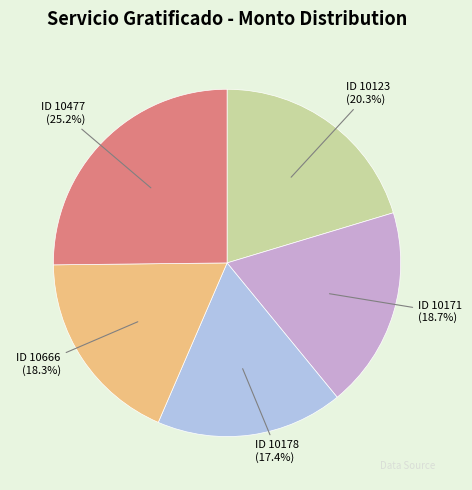

Approximately how many times larger is the value at ID 10178 compared to ID 10123?

0.9